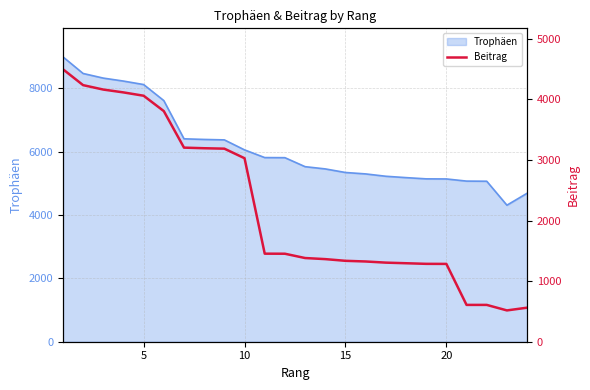

What is the minimum value shown in the chart?

517